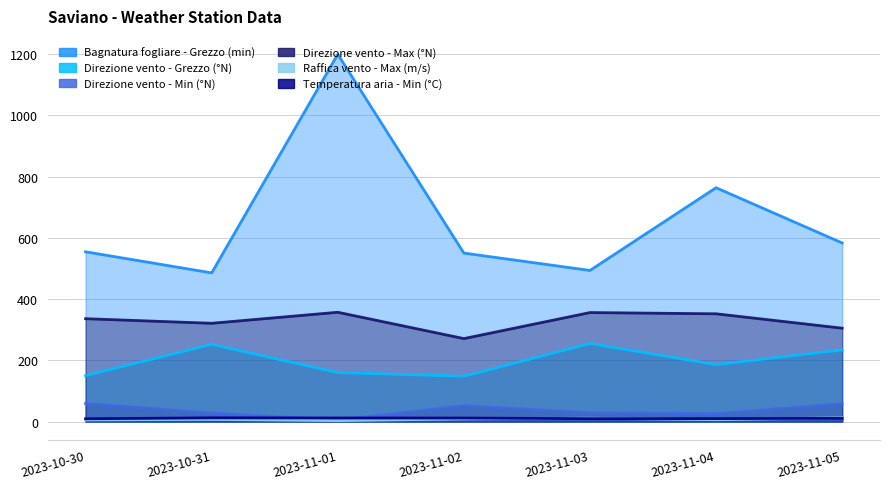

What is the total value across all series at 2023-11-03?

1154.3